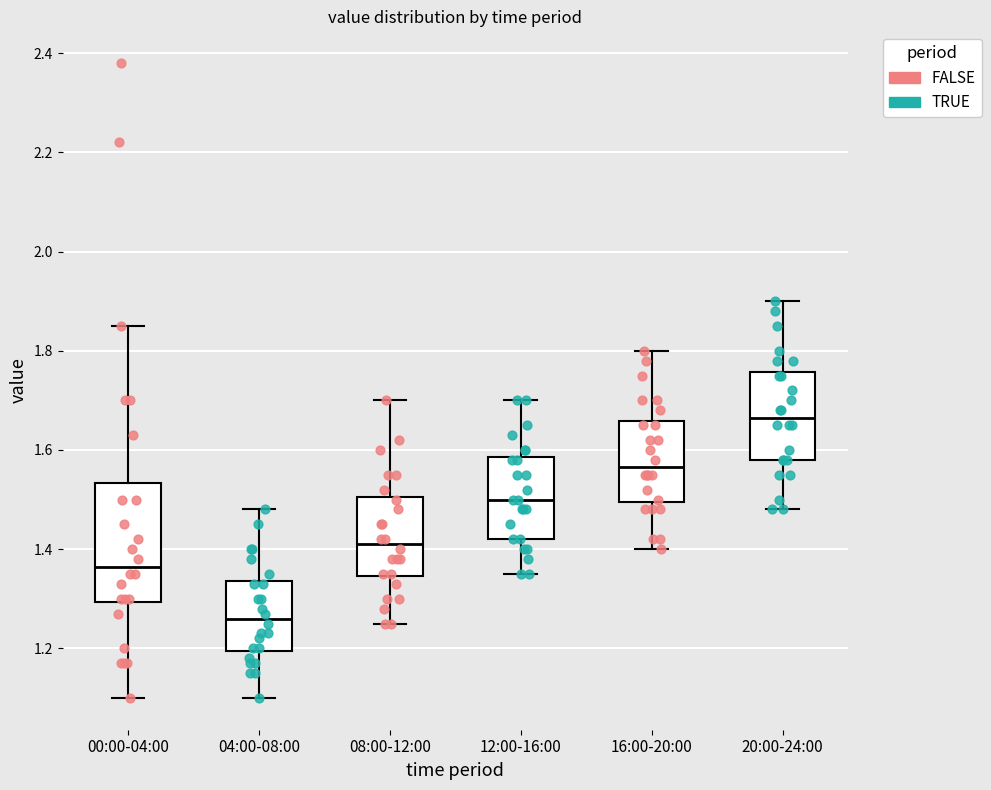

Where does the median line of the box for 16:00-20:00 sit on the y-axis? The values are not printed on the chart, so give them approximately, as read against the axis.

1.56